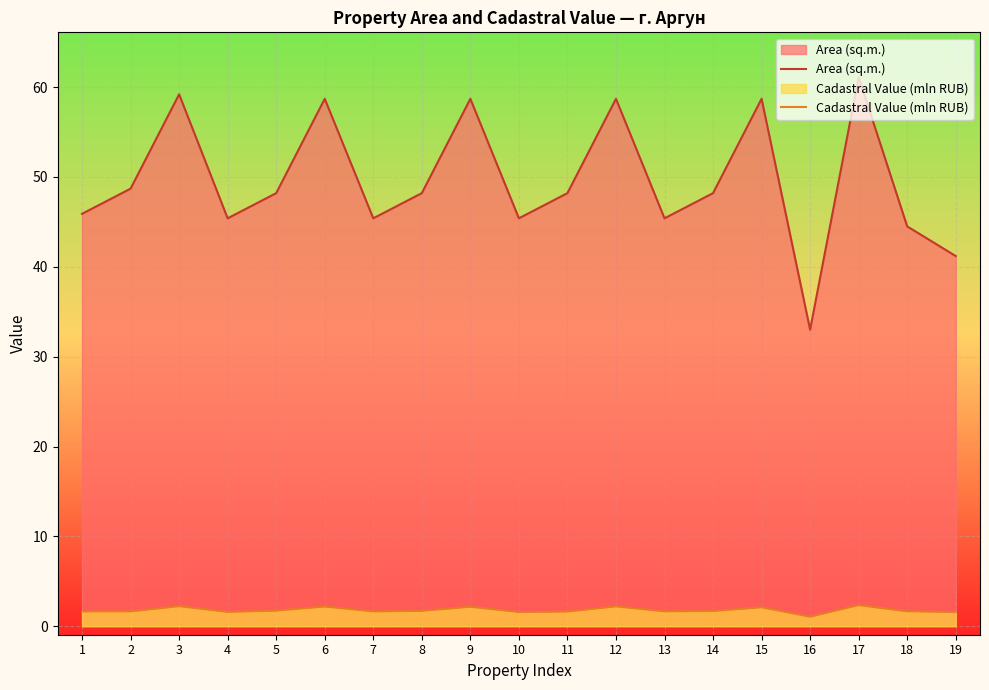

Rank the series by their average value, from lowest to highest.

Cadastral Value (mln RUB), Area (sq.m.)